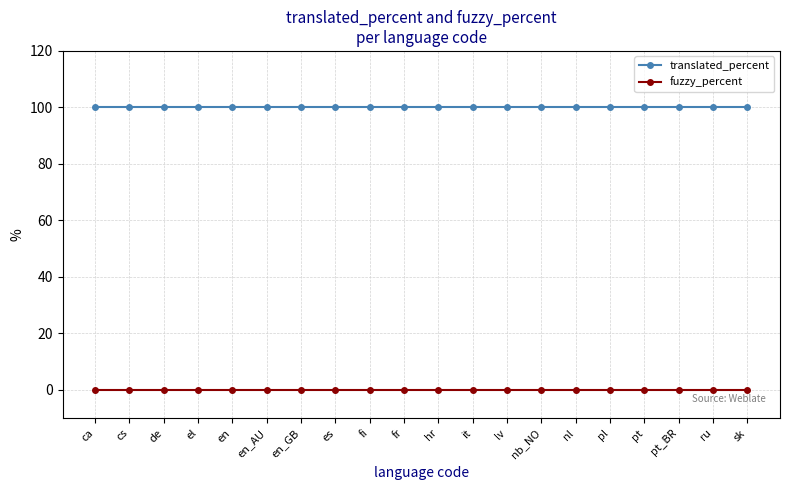

List the series in order of their peak value, lowest first.

fuzzy_percent, translated_percent